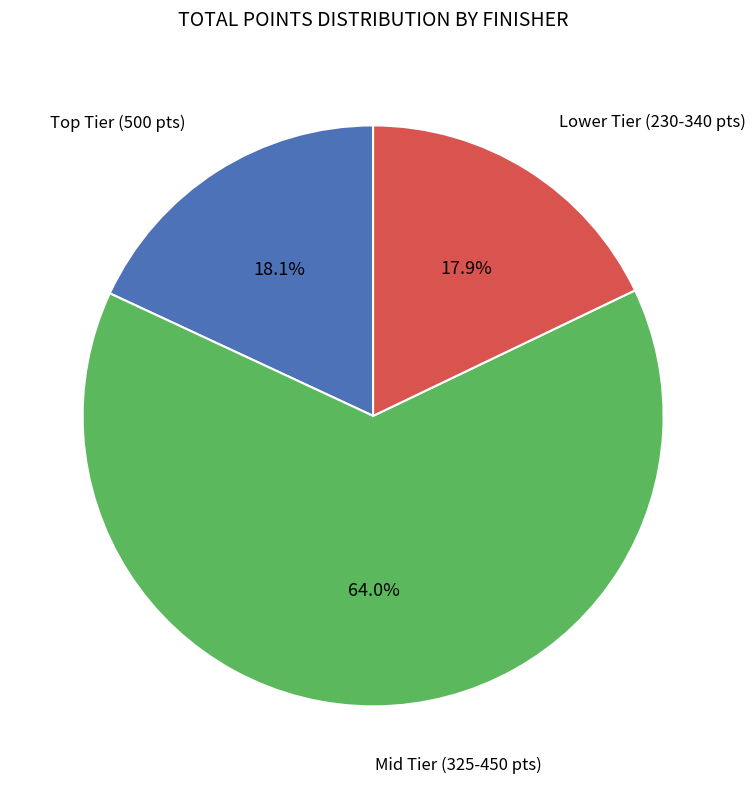

Does any single category account for the majority?

Yes